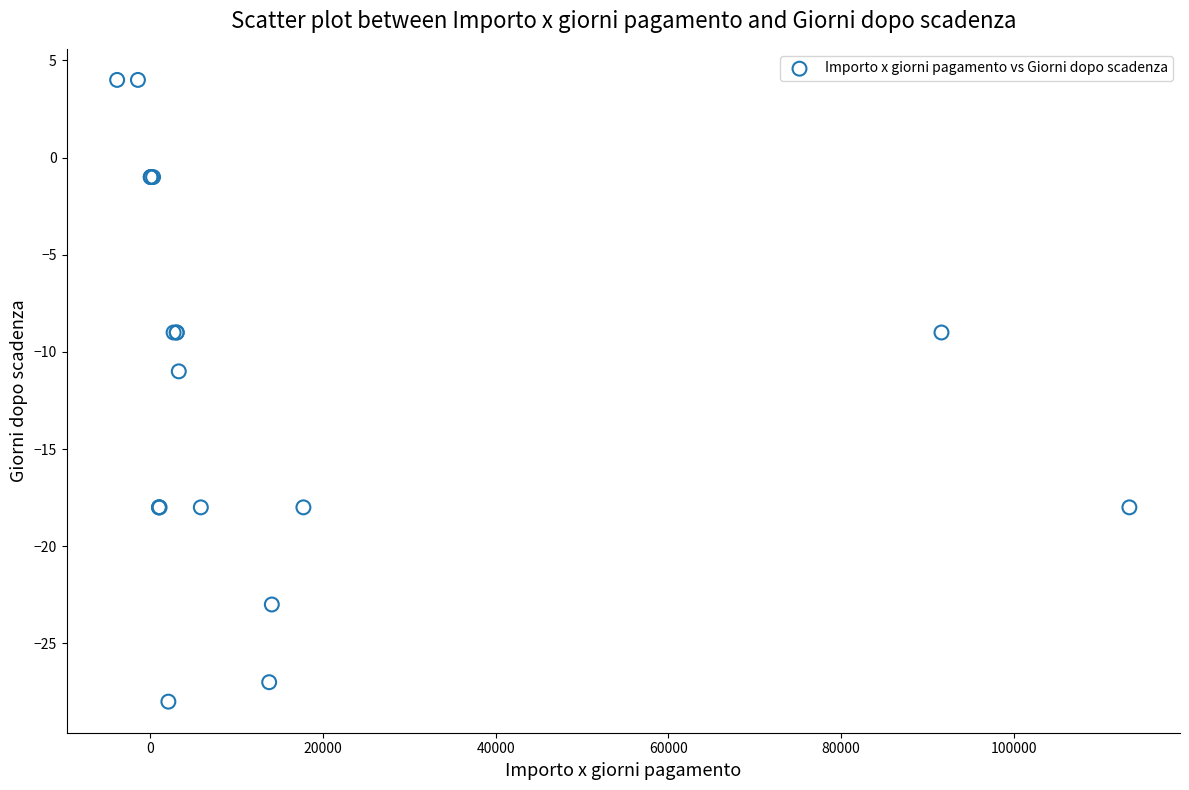

What Y value in the scatter plot is closest to -12?

-11